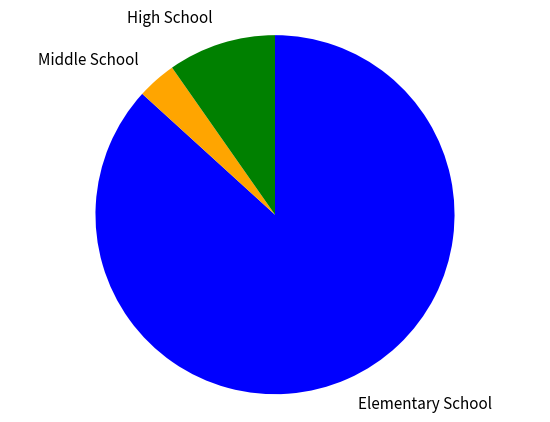

Do Elementary School and High School together represent more than half of the pie?

Yes